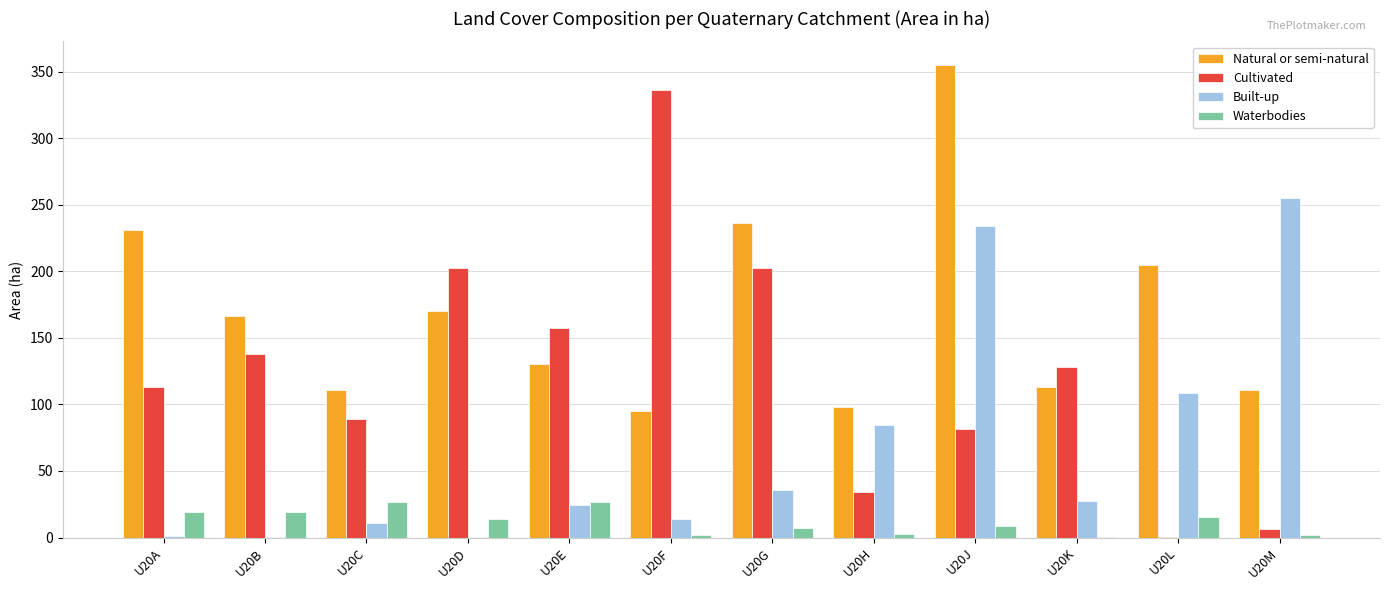

How many categories are shown in the chart?

12